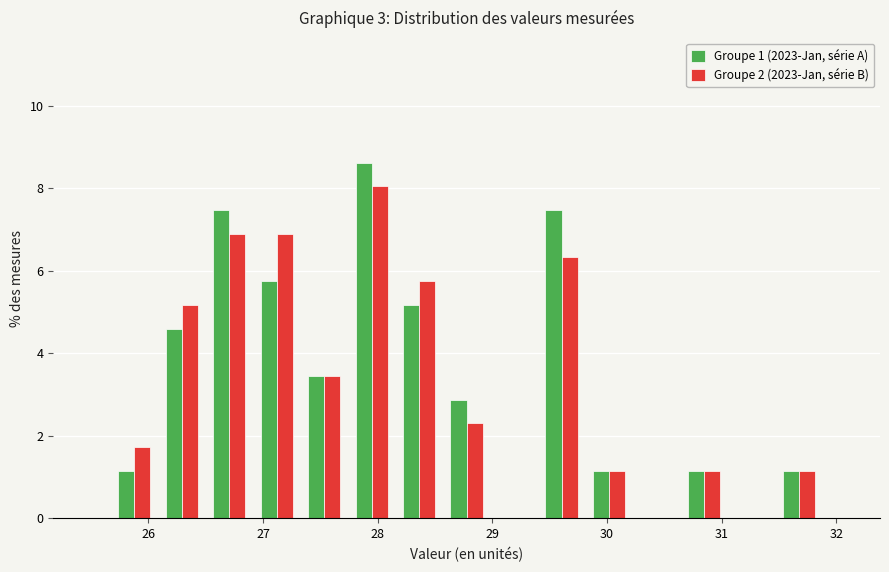

What is the height of the Groupe 2 (2023-Jan, série B) bar covering 27.3 to 27.7 on the x-axis? Neither the bar edges nor the heights are printed on the chart, so give them approximately, as read against the axes.

3.4